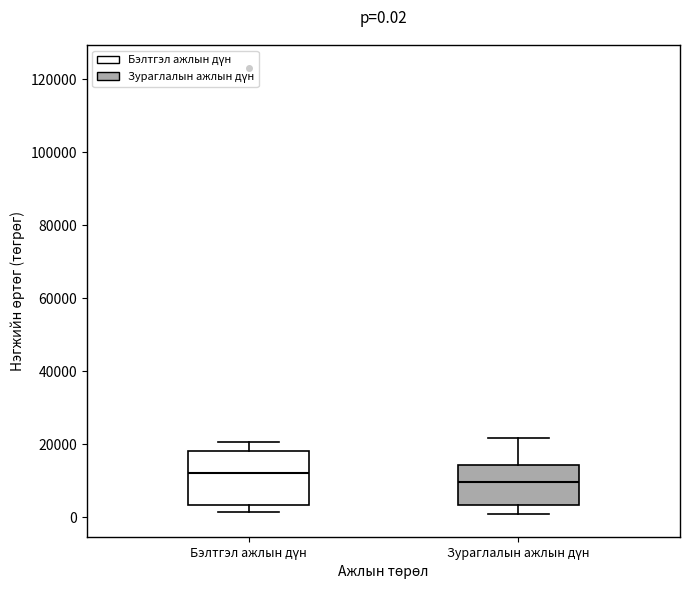

Comparing the boxes themselves (not the whiskers), which one is the tallest?

Бэлтгэл ажлын дүн